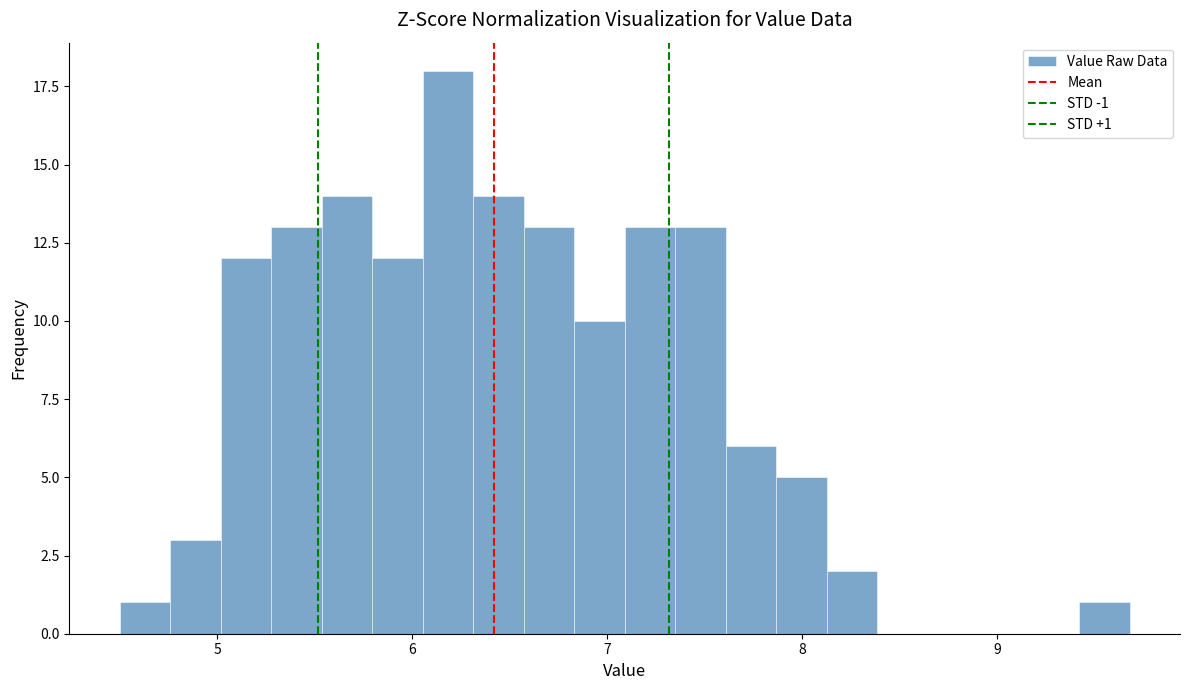

Around what value on the x-axis is the tallest bar? Give the approximate position of its centre, as read against the axis.

6.2